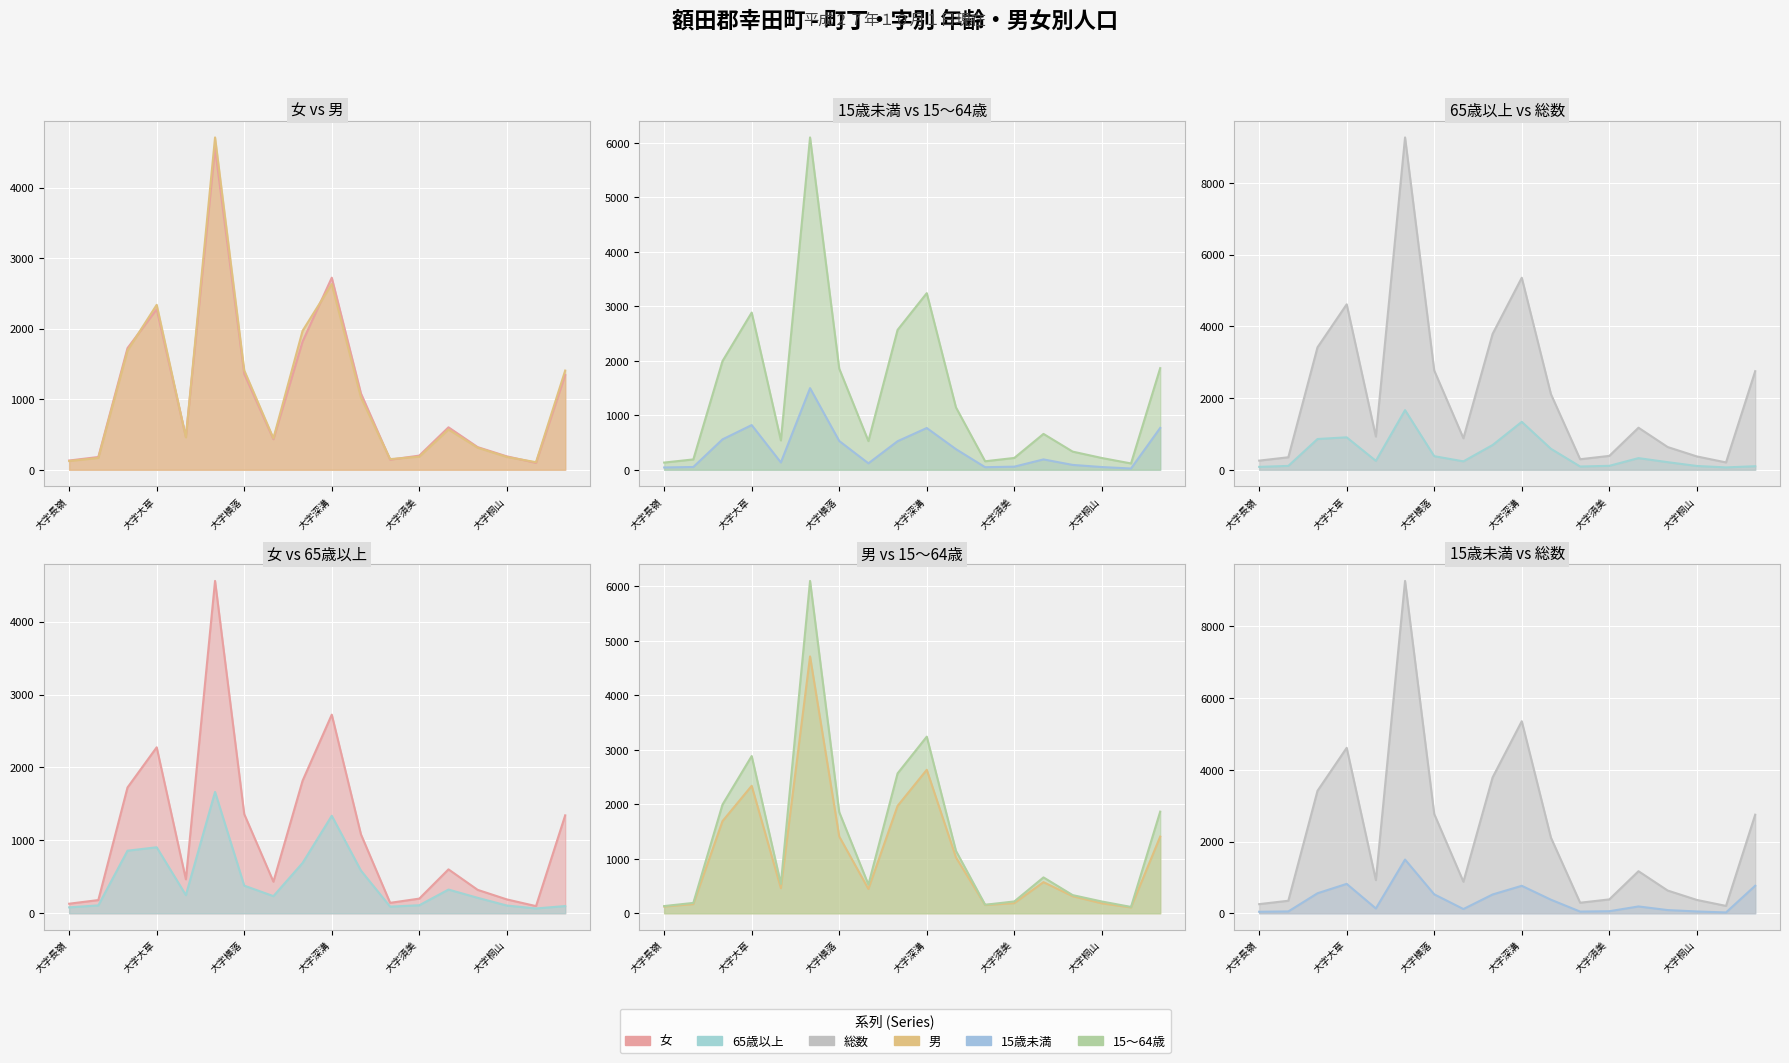

List the labels in order of 女 value, smallest first.

大字逆川, 大字長嶺, 大字永野, 大字久保田, 大字桐山, 大字須美, 大字上六栗, 大字荻, 大字高力, 大字六栗, 大字野場, 大字相見, 大字横落, 大字坂崎, 大字芦谷, 大字大草, 大字深溝, 大字菱池